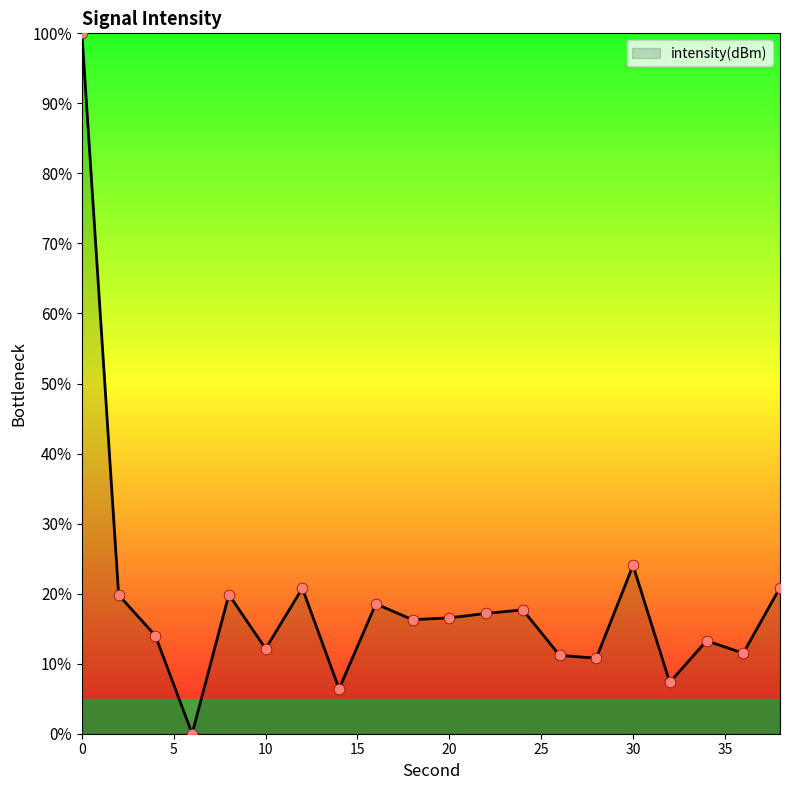

What is the maximum value shown in the chart?

100.0